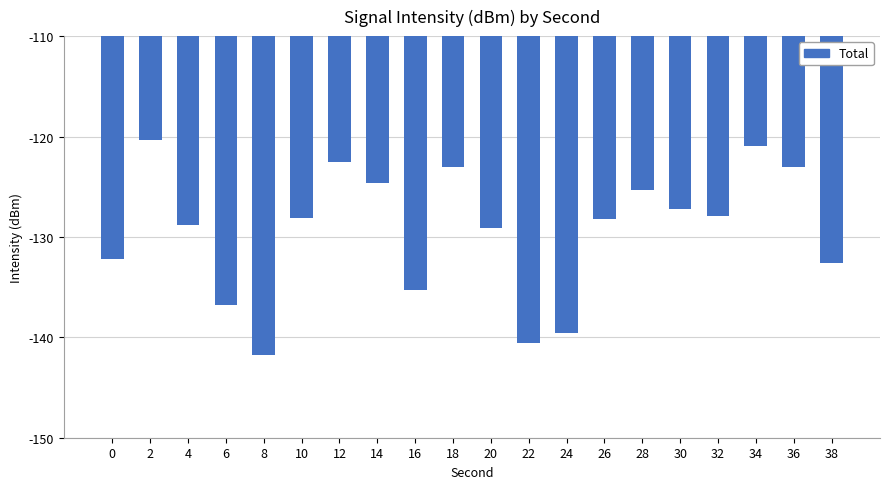

What is the difference between the values at 8 and 16?

6.4